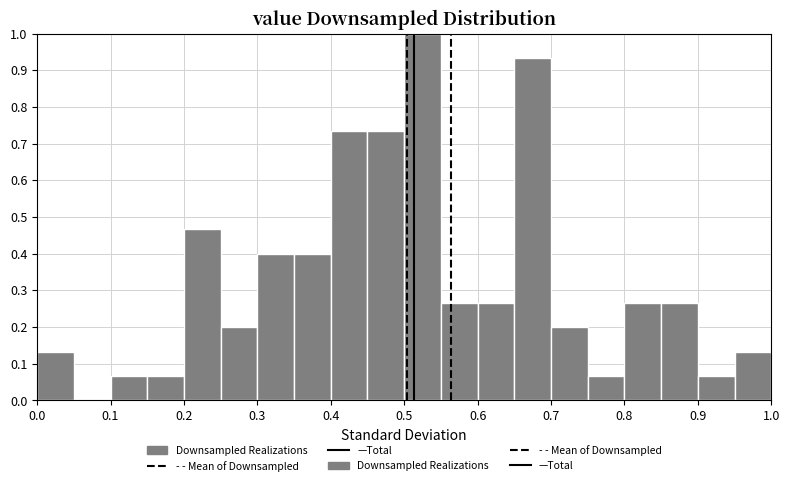

How tall is the bar that spans 0.00 to 0.05 on the x-axis? The values are not printed on the chart, so give them approximately, as read against the axis.

0.13